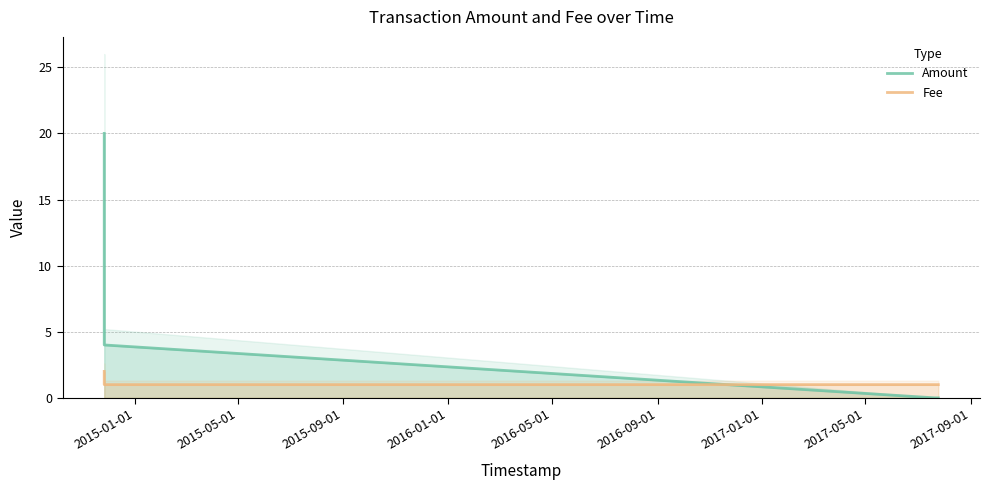

How many Fee values are between 1 and 2?

6